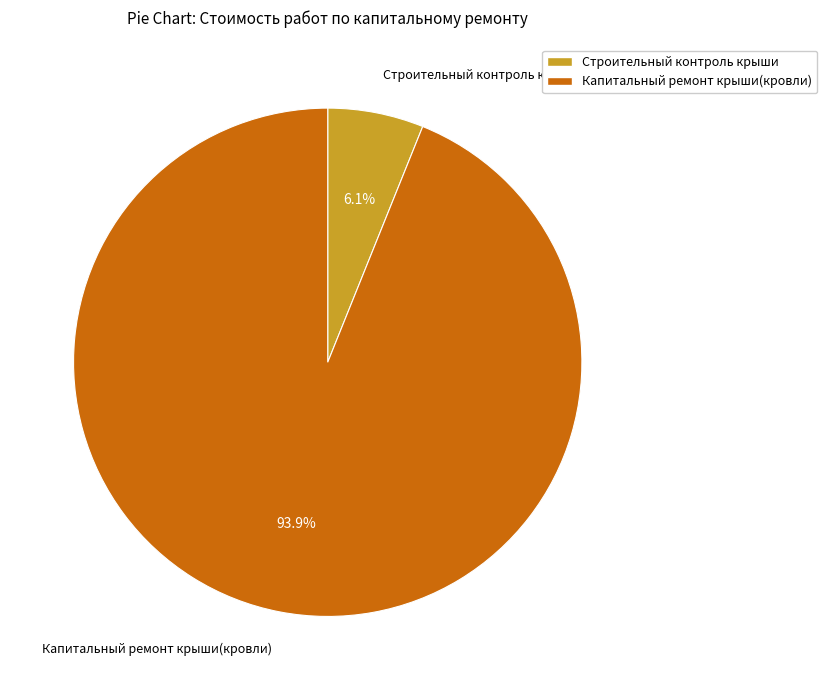

To the nearest percent, what percentage of the pie is Капитальный ремонт крыши(кровли)?

94%